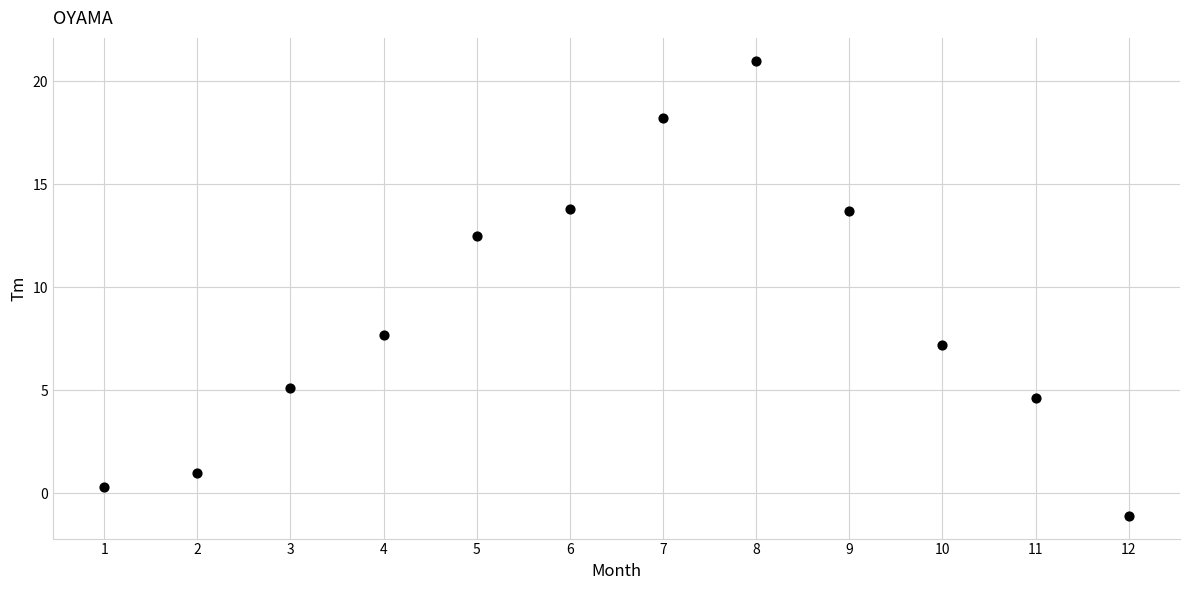

What Y value in the scatter plot is closest to 9?

7.7